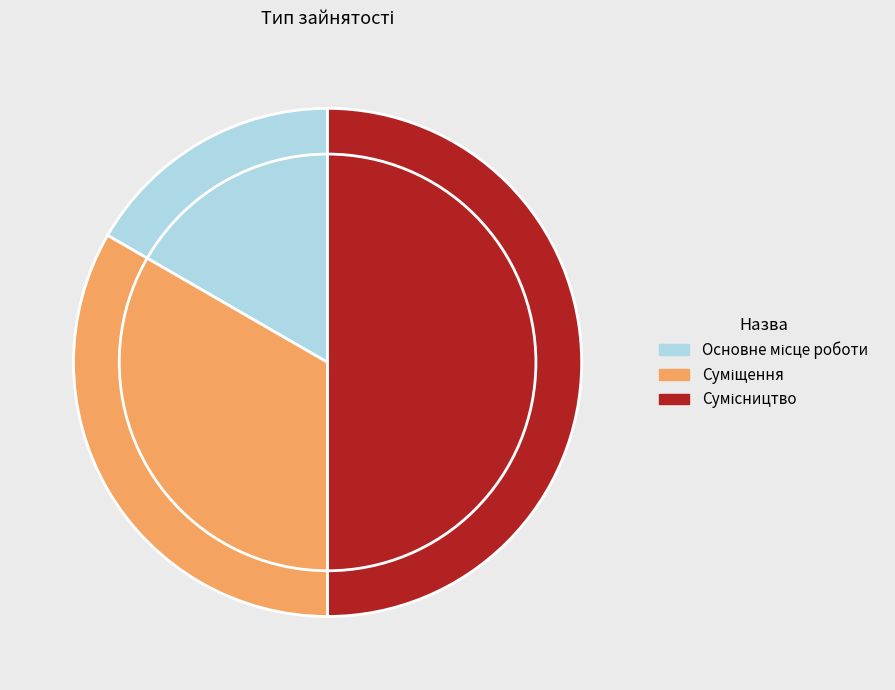

Count the number of slices in the pie.

3